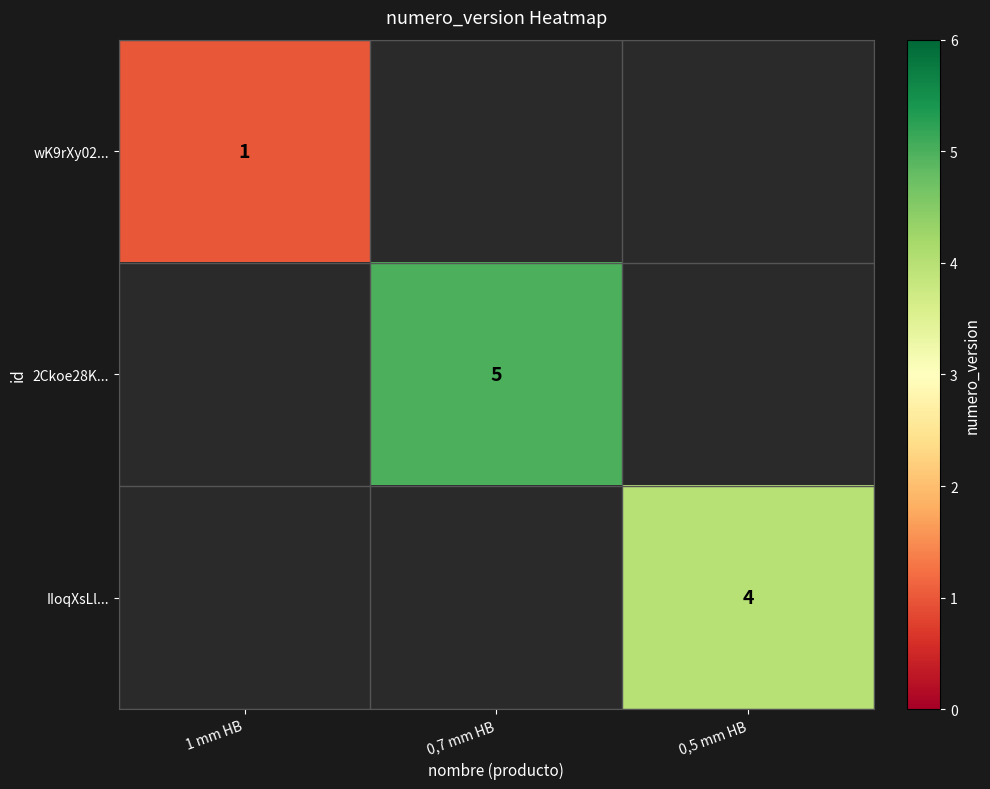

Is it true that wK9rXy02... equals 0 at 1 mm HB?

False